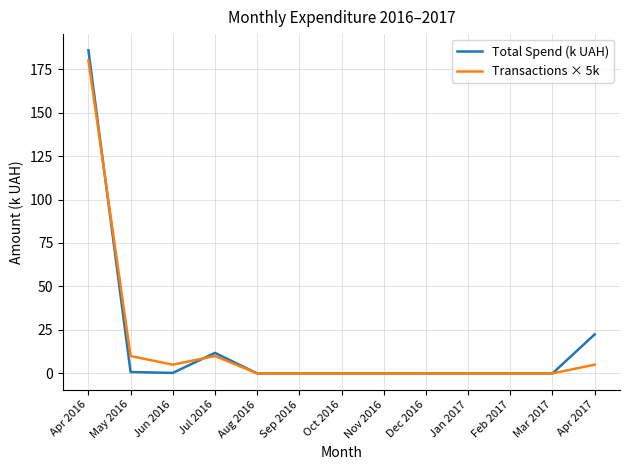

How many distinct data groups are displayed?

2